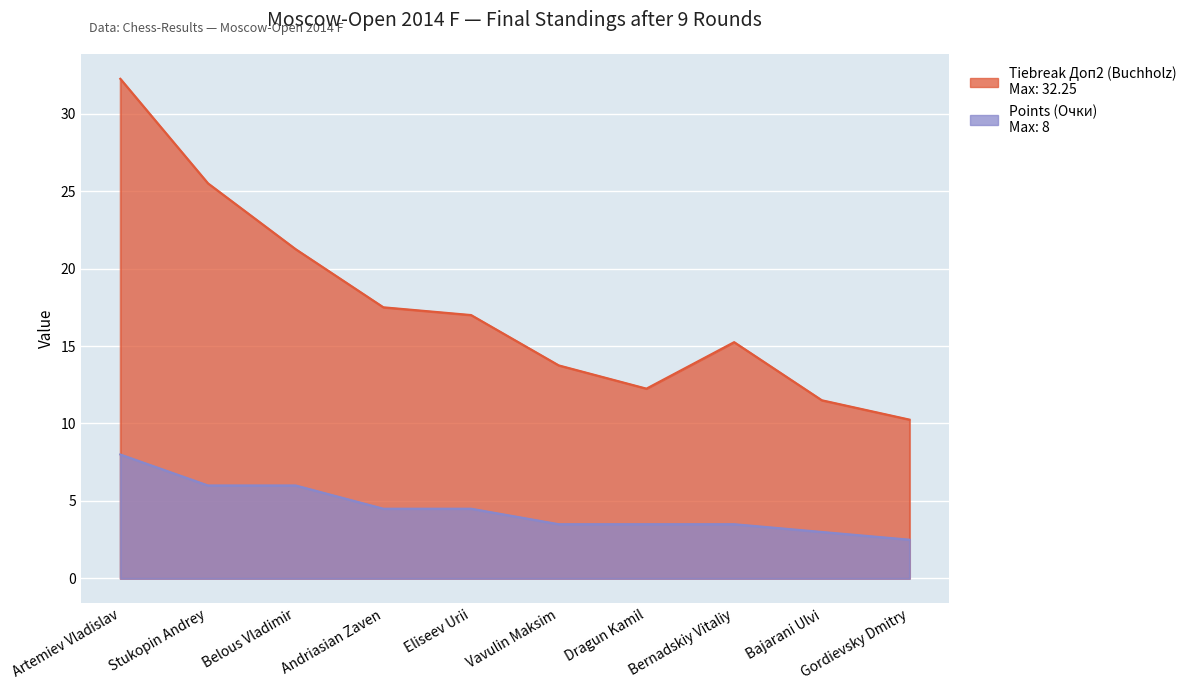

List the series in order of their overall mean, lowest first.

Points (Очки), Tiebreak Доп2 (Buchholz)